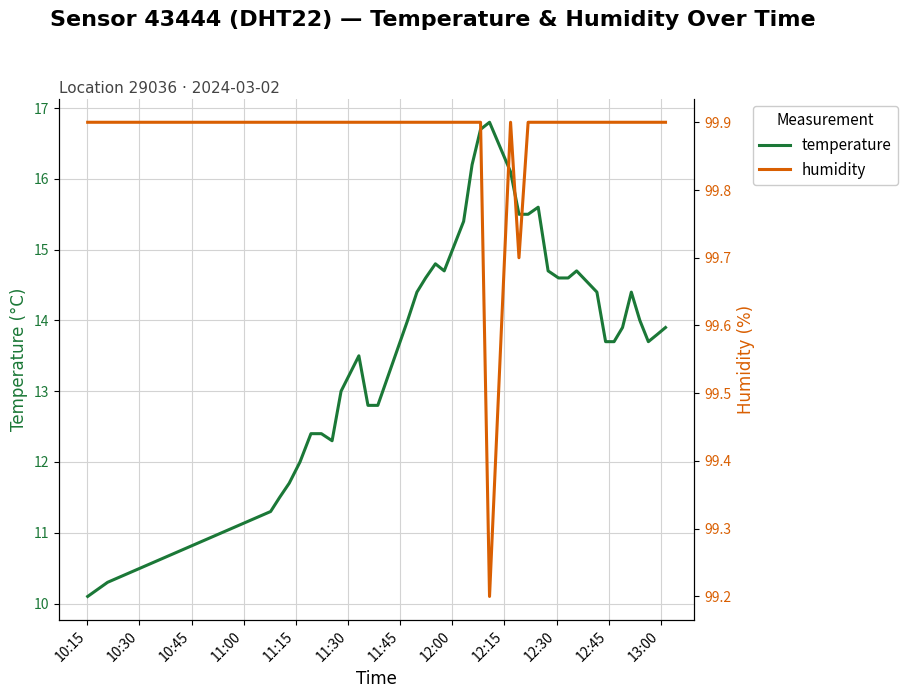

How many values in the temperature series exceed 14?

18